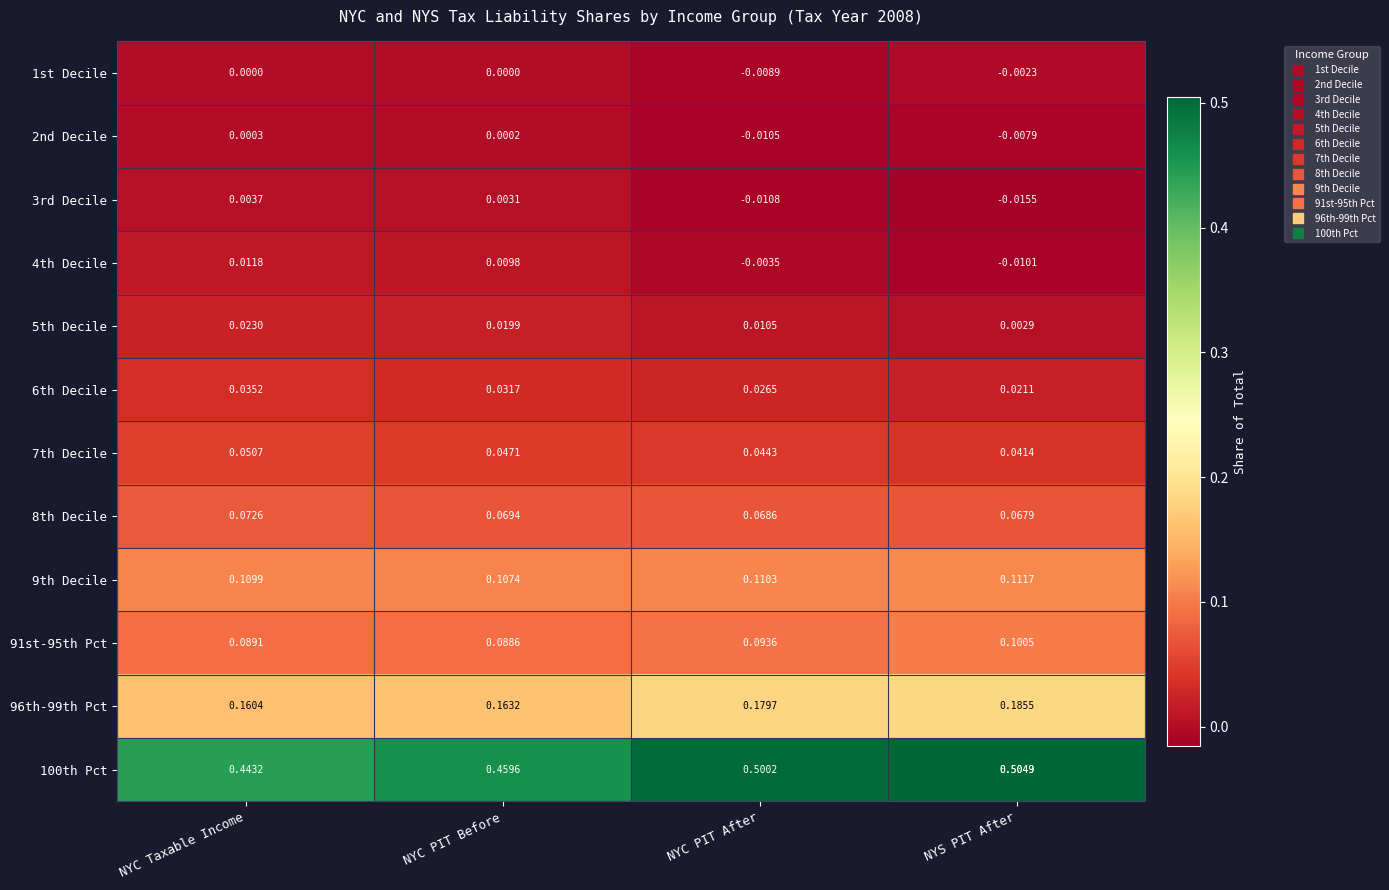

List the labels in order of 2nd Decile value, largest first.

NYC Taxable Income, NYC PIT Before, NYS PIT After, NYC PIT After